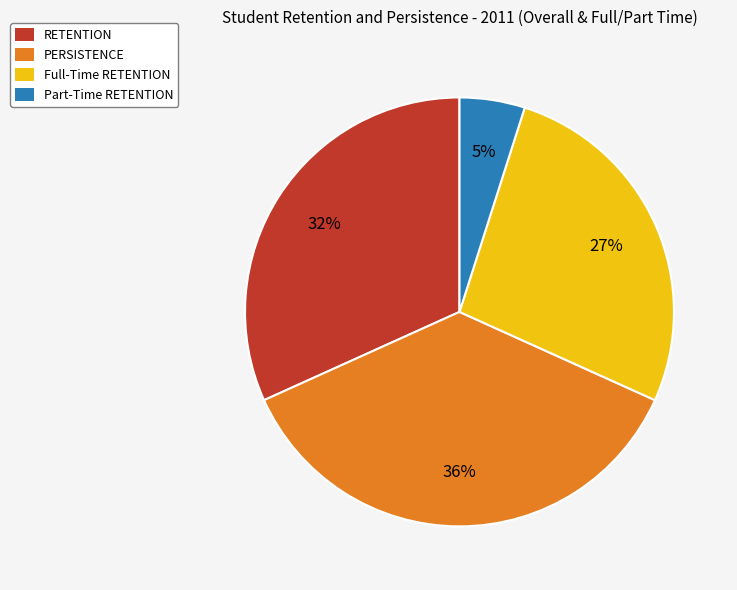

Count the number of slices in the pie.

4